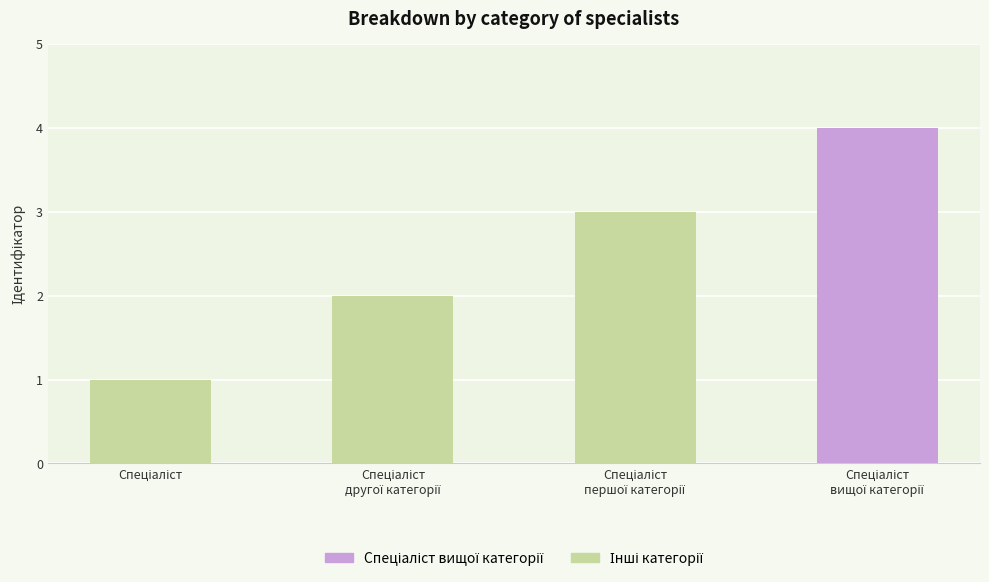

What is the smallest value displayed?

1